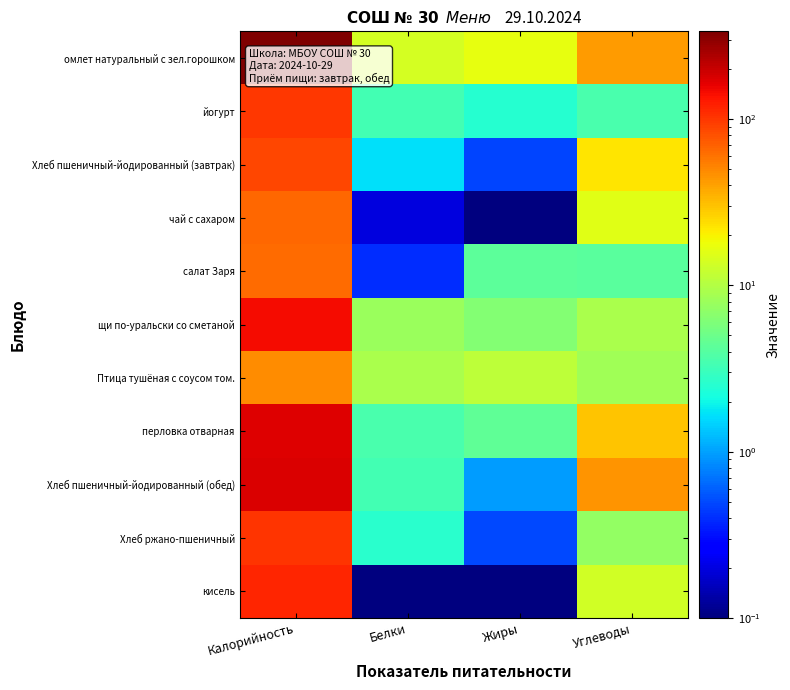

Which category has the highest value across all series?

Калорийность